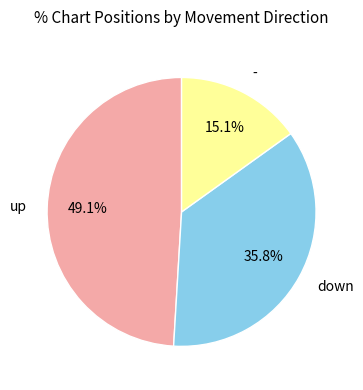

To the nearest percent, what is the difference between the largest and smallest slice percentages?

34%